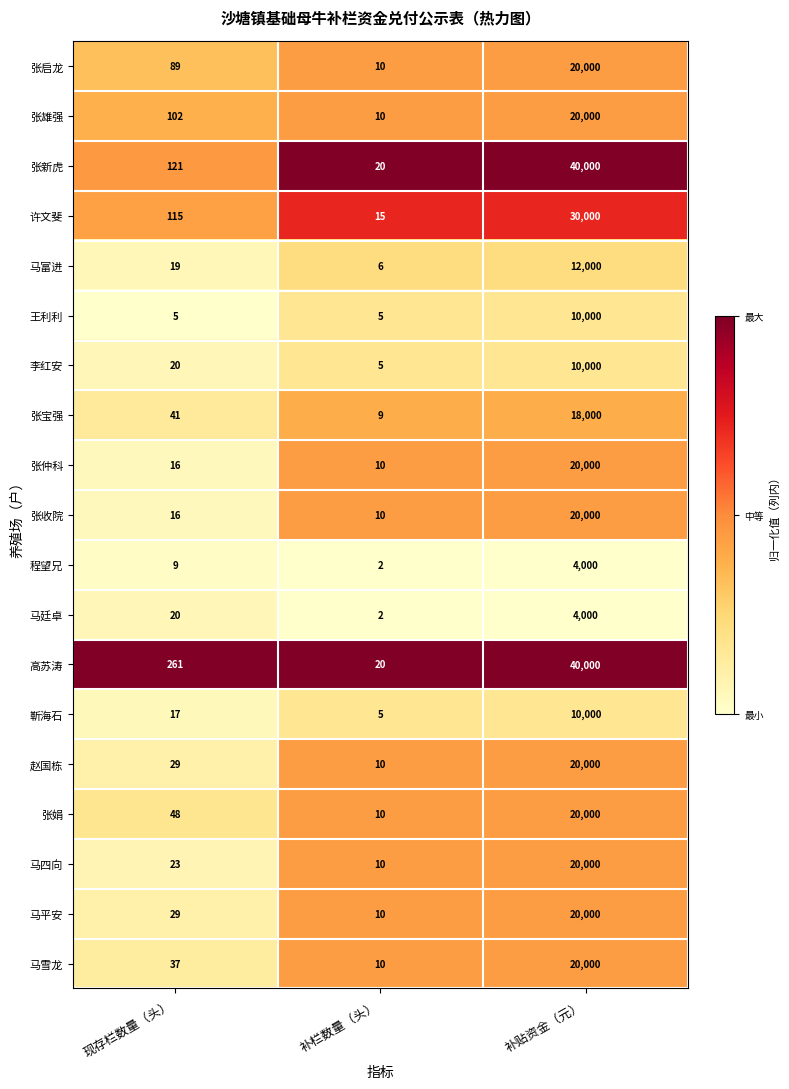

Which category has the highest value in the 李红安 series?

补贴资金（元）